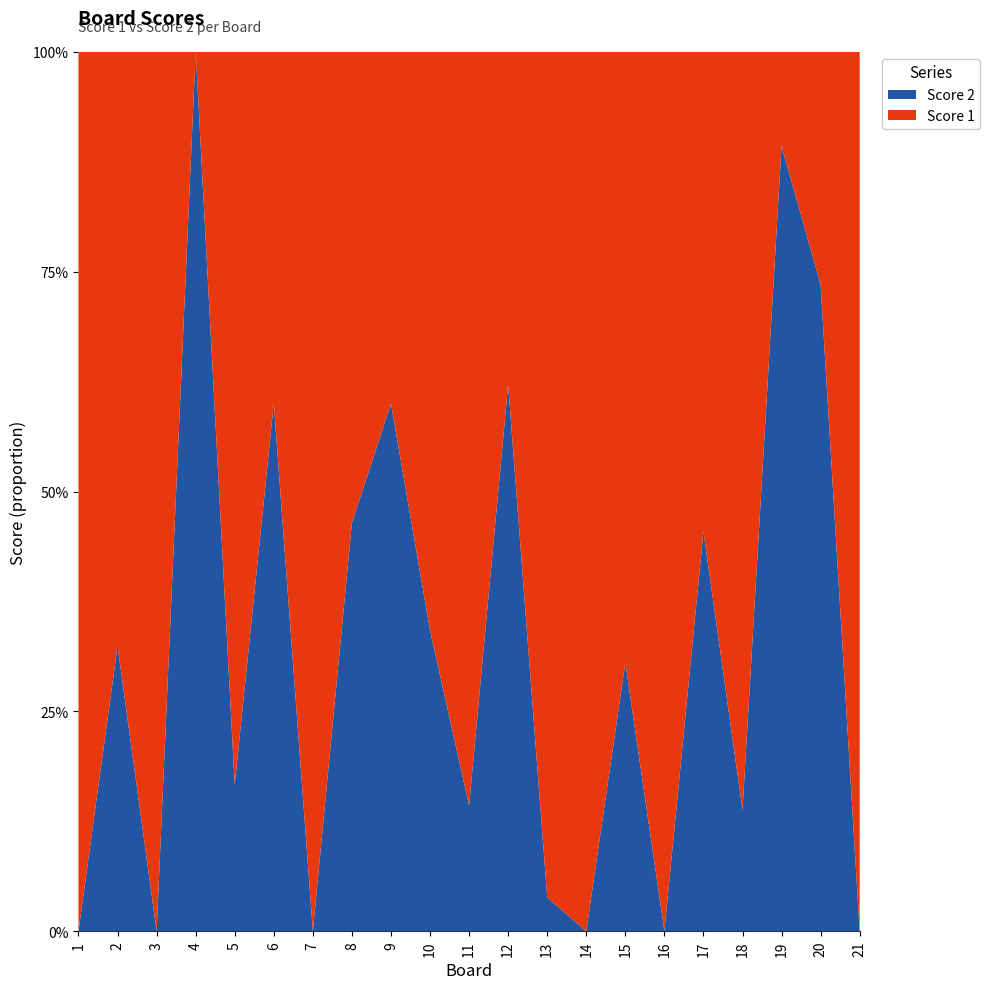

Reading left to right, list all the values displayed in this chart.

Score 1: 1=25	2=25	3=25	4=0	5=25	6=14	7=25	8=15	9=14	10=25	11=24	12=14	13=25	14=25	15=25	16=25	17=18	18=25	19=3	20=9	21=25
Score 2: 1=0	2=12	3=0	4=25	5=5	6=21	7=0	8=13	9=21	10=13	11=4	12=23	13=1	14=0	15=11	16=0	17=15	18=4	19=25	20=25	21=0